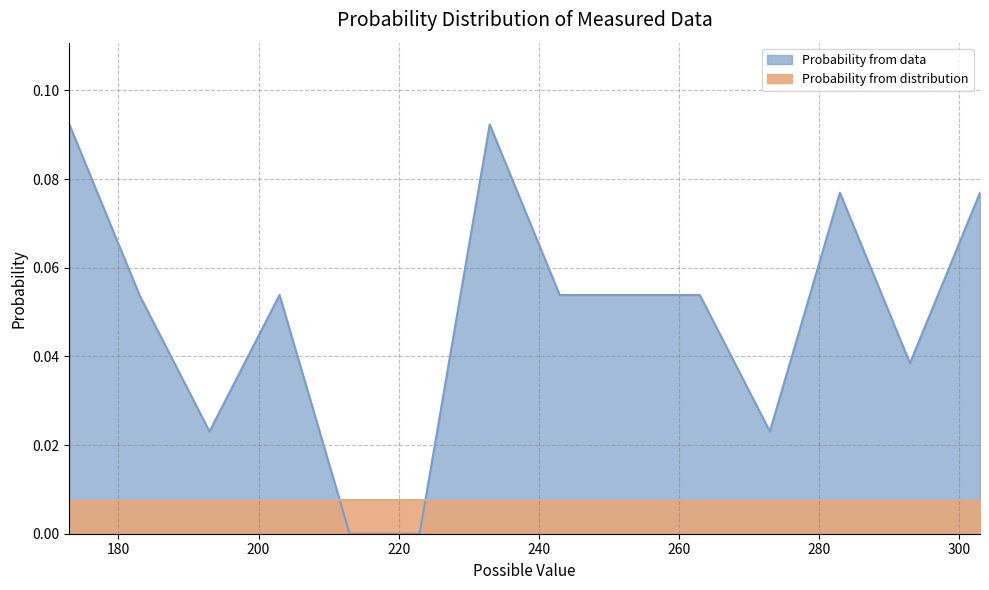

Reading left to right, transcribe all the data shown in this chart.

173=0.1	183=0.1	193=0.0	203=0.1	213=0.0	223=0.0	233=0.1	243=0.1	253=0.1	263=0.1	273=0.0	283=0.1	293=0.0	303=0.1